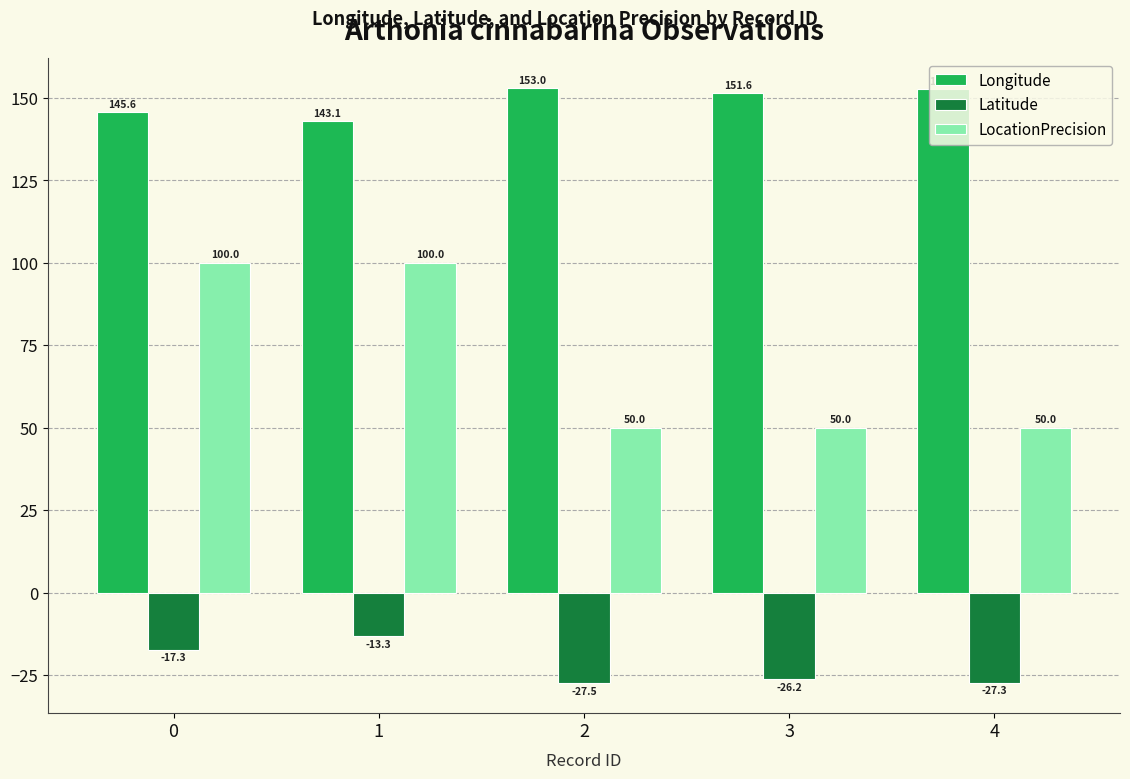

What are all the series names shown in the legend?

Longitude, Latitude, LocationPrecision